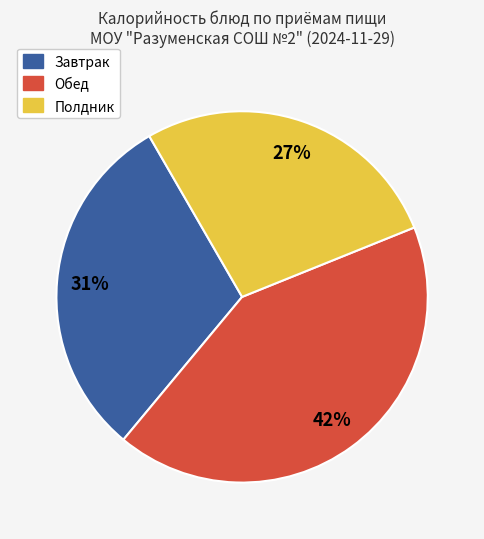

To the nearest percent, what is the difference between the largest and smallest slice percentages?

15%